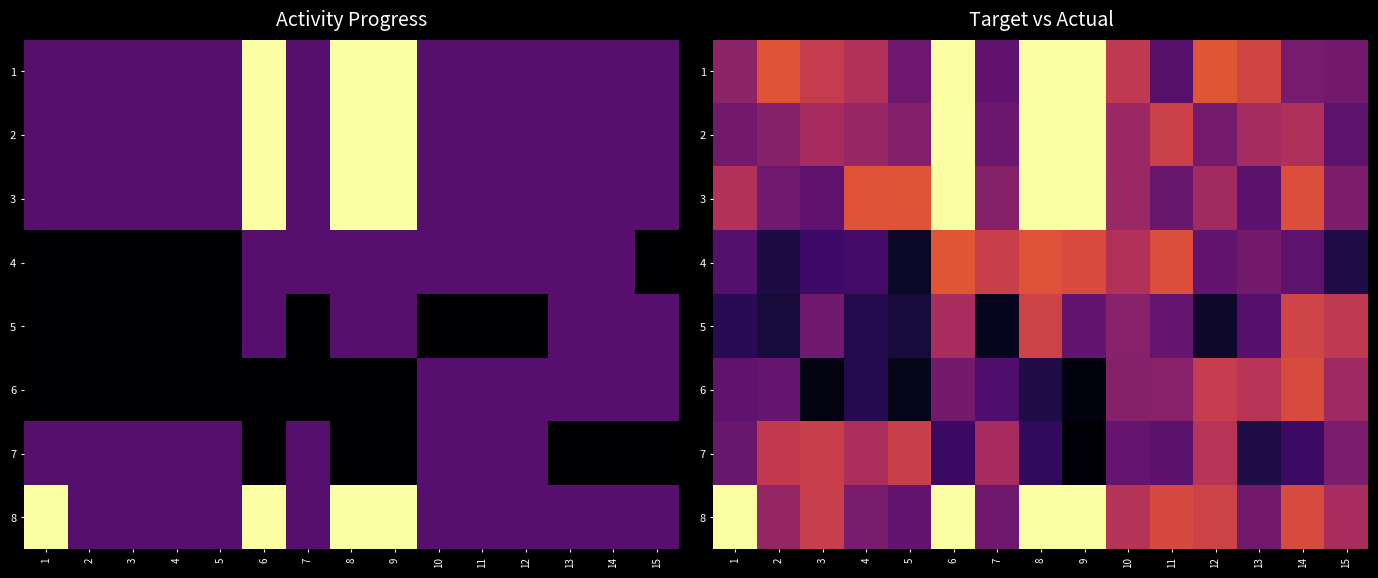

List the series in order of their peak value, lowest first.

7, 5, 6, 4, 2, 3, 1, 8